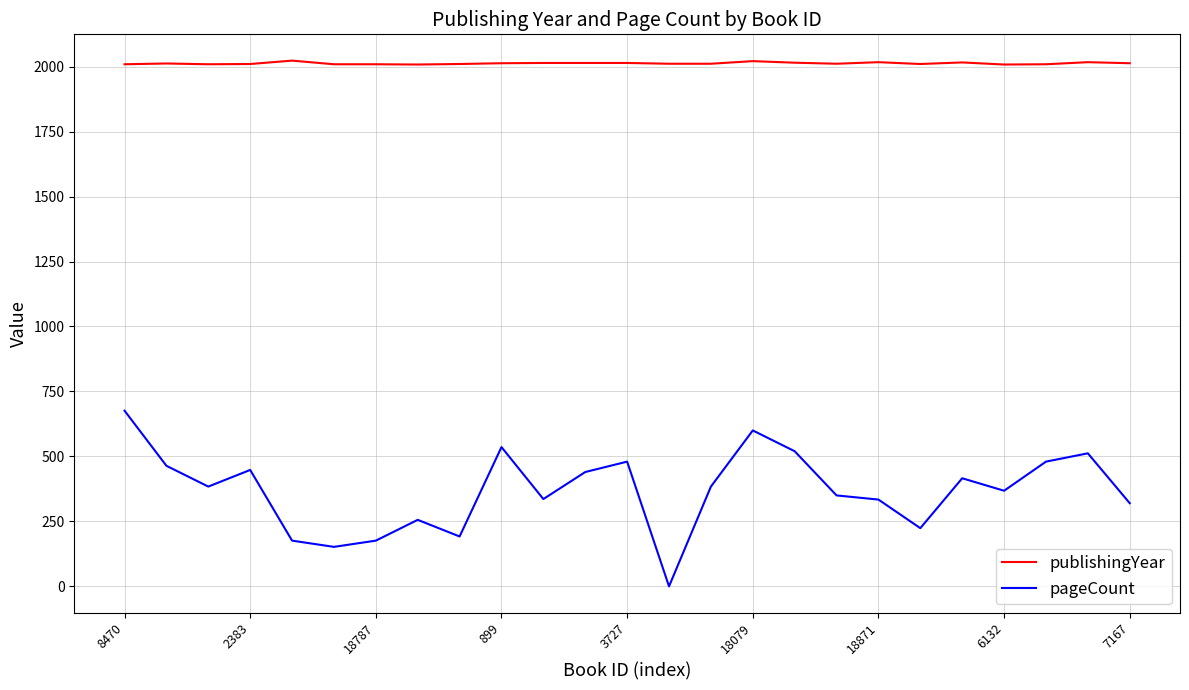

Which series has the largest total across all categories?

publishingYear